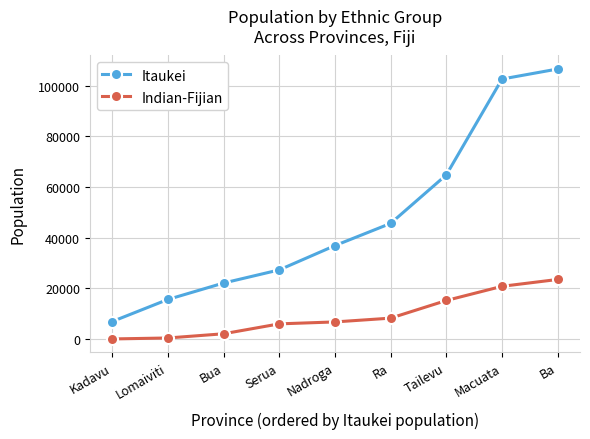

True or false: Indian-Fijian and Itaukei intersect in this chart.

False